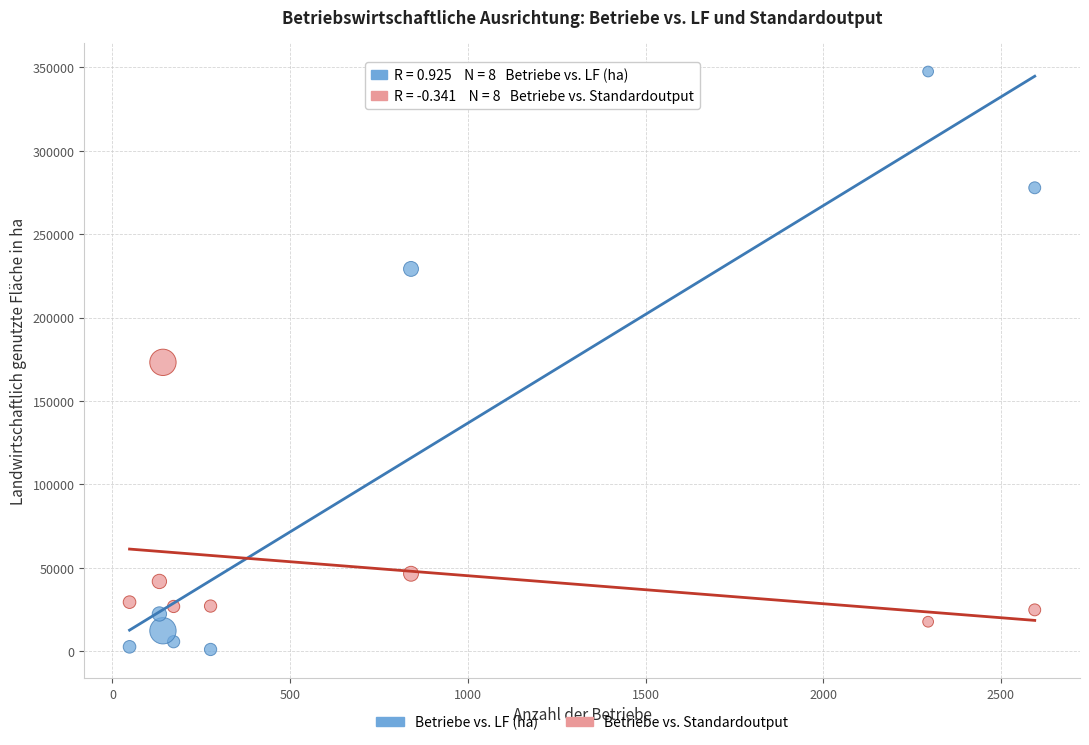

Across all data points, what is the range of X values (max minus min)?

2547.0